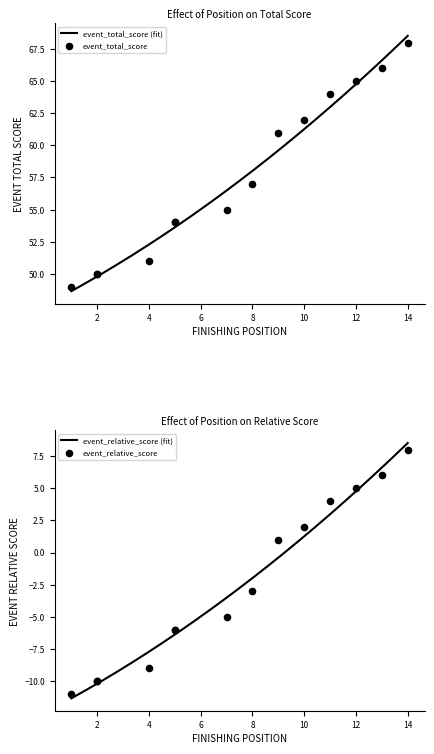

Which series has the largest Y range (max minus min)?

event_total_score